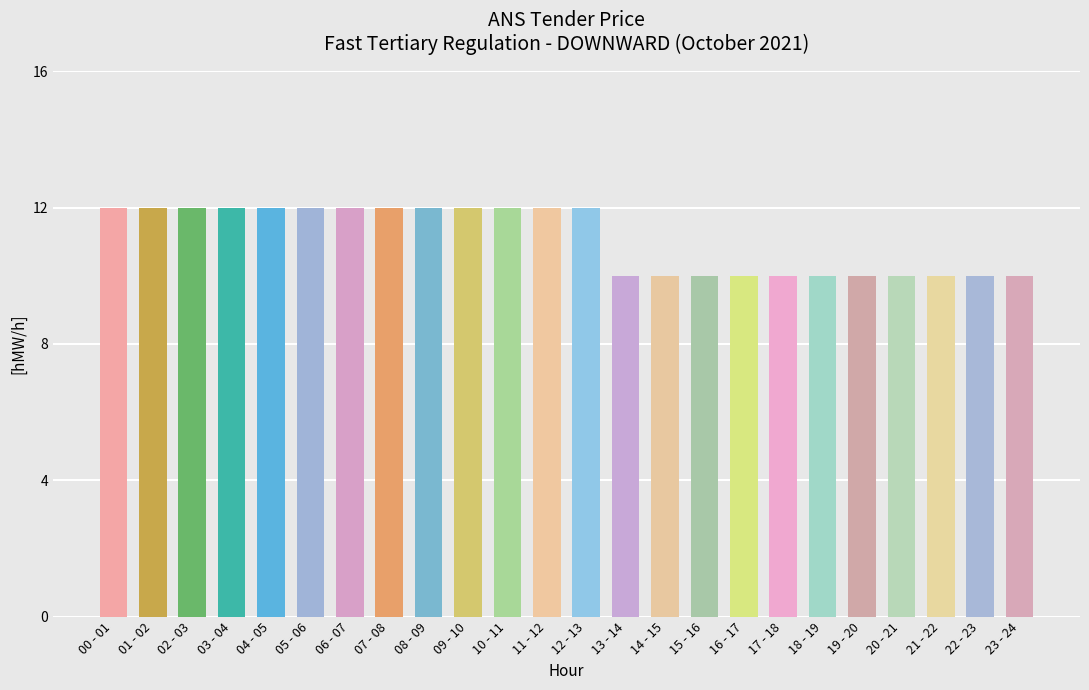

What is the average value?

11